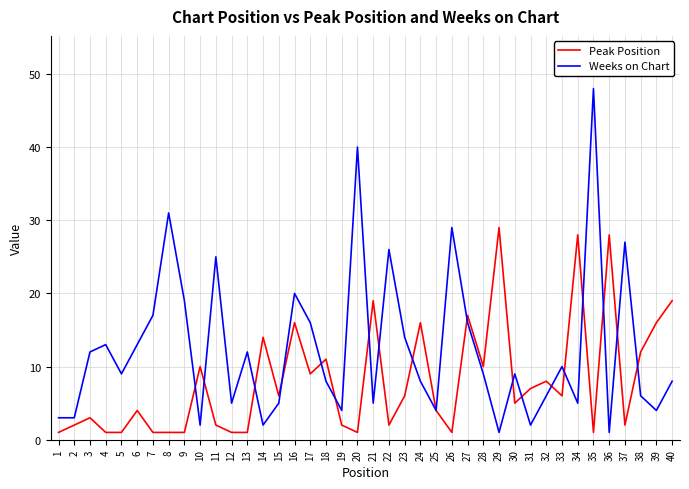

Which series has the widest spread of values?

Weeks on Chart